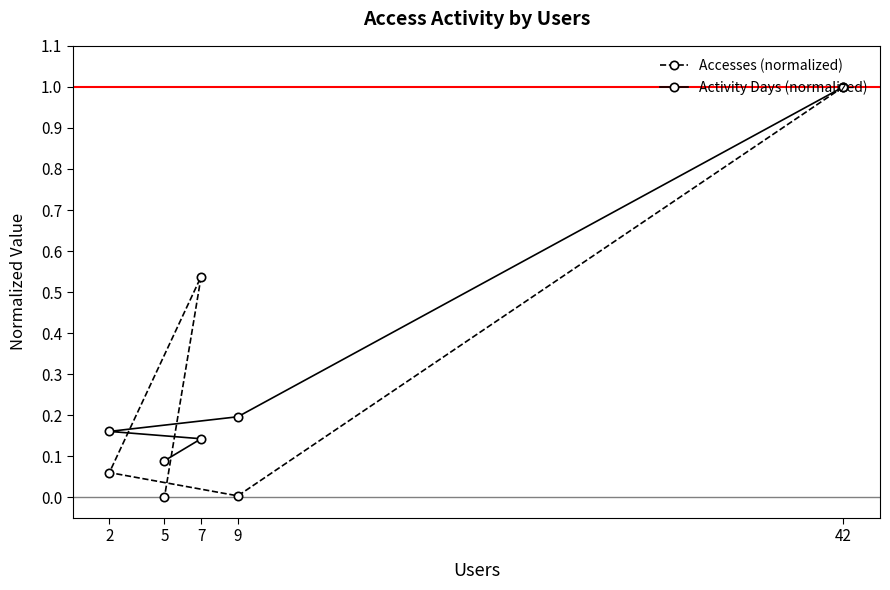

What is the sum of the Activity Days (normalized) values at 7 and 2?

0.3